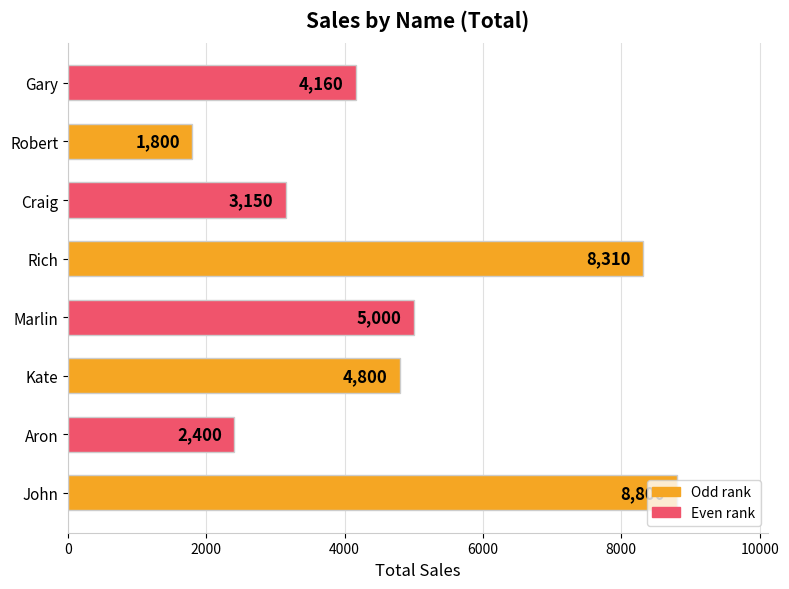

What is the change in value from Kate to Robert?

-3000